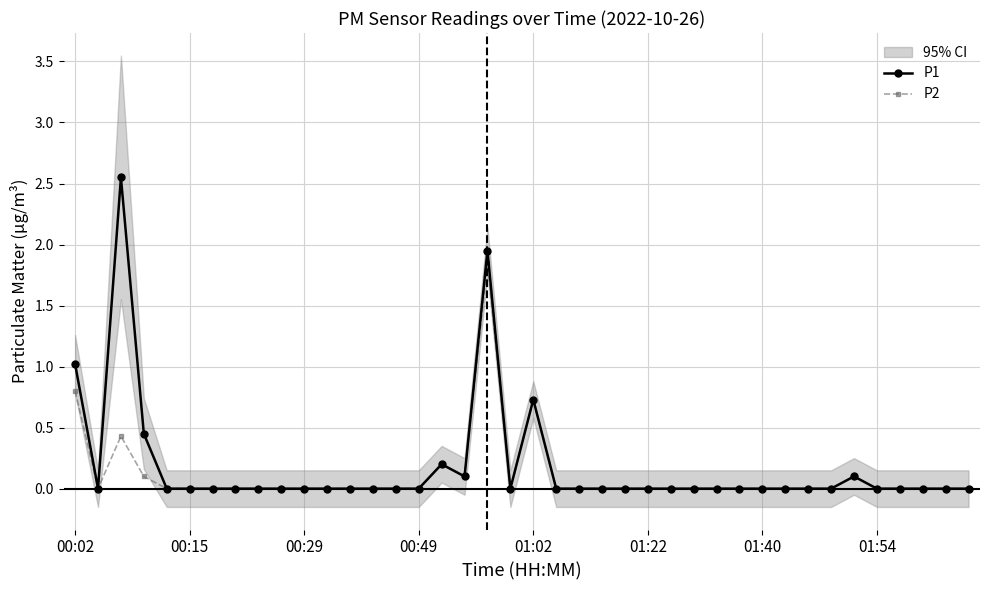

What position from the left is 23?

24